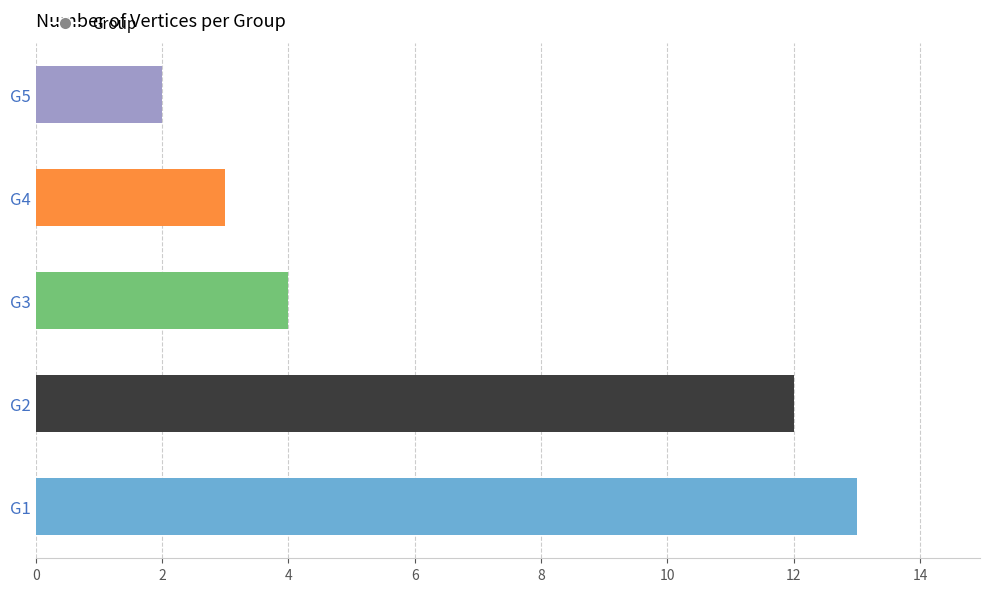

What is the difference between the maximum and minimum values?

11